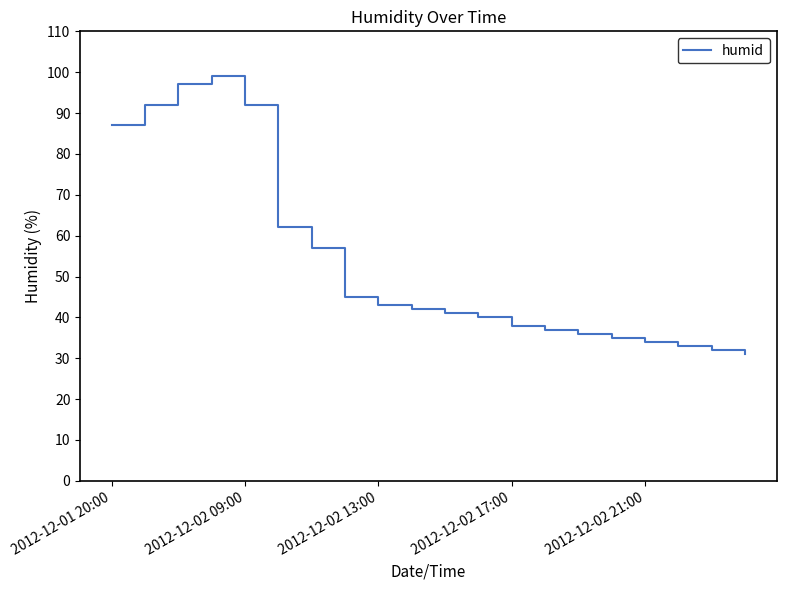

Does the chart have visible grid lines?

No